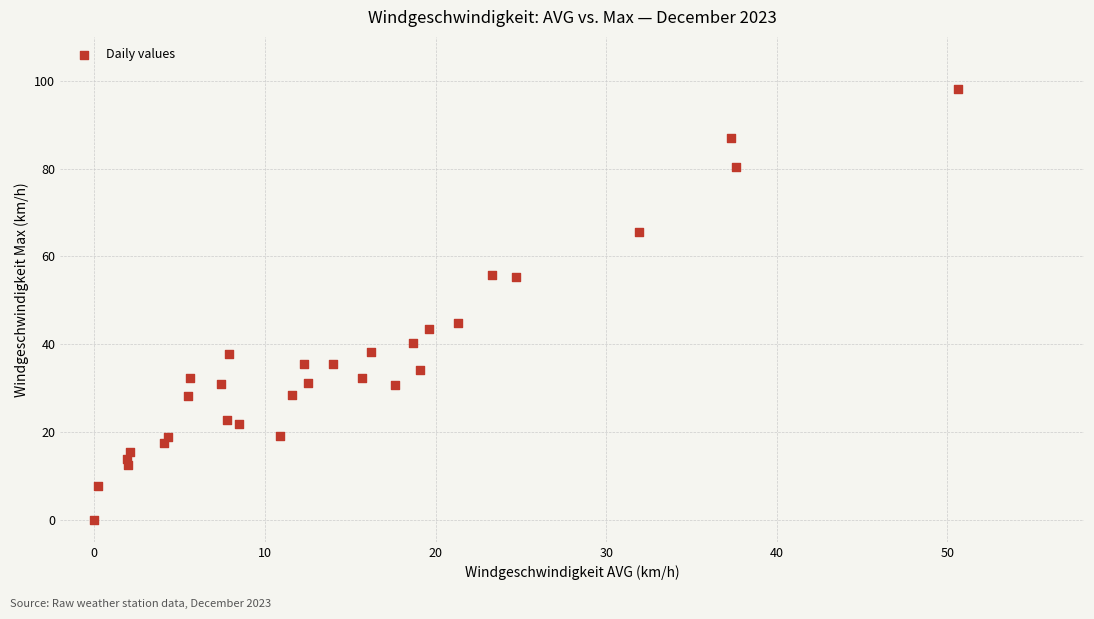

What Y value in the scatter plot is closest to 49?

44.8